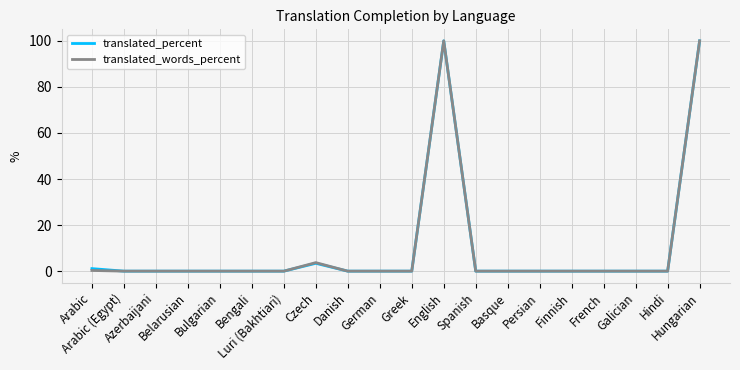

What is the maximum value shown in the chart?

100.0